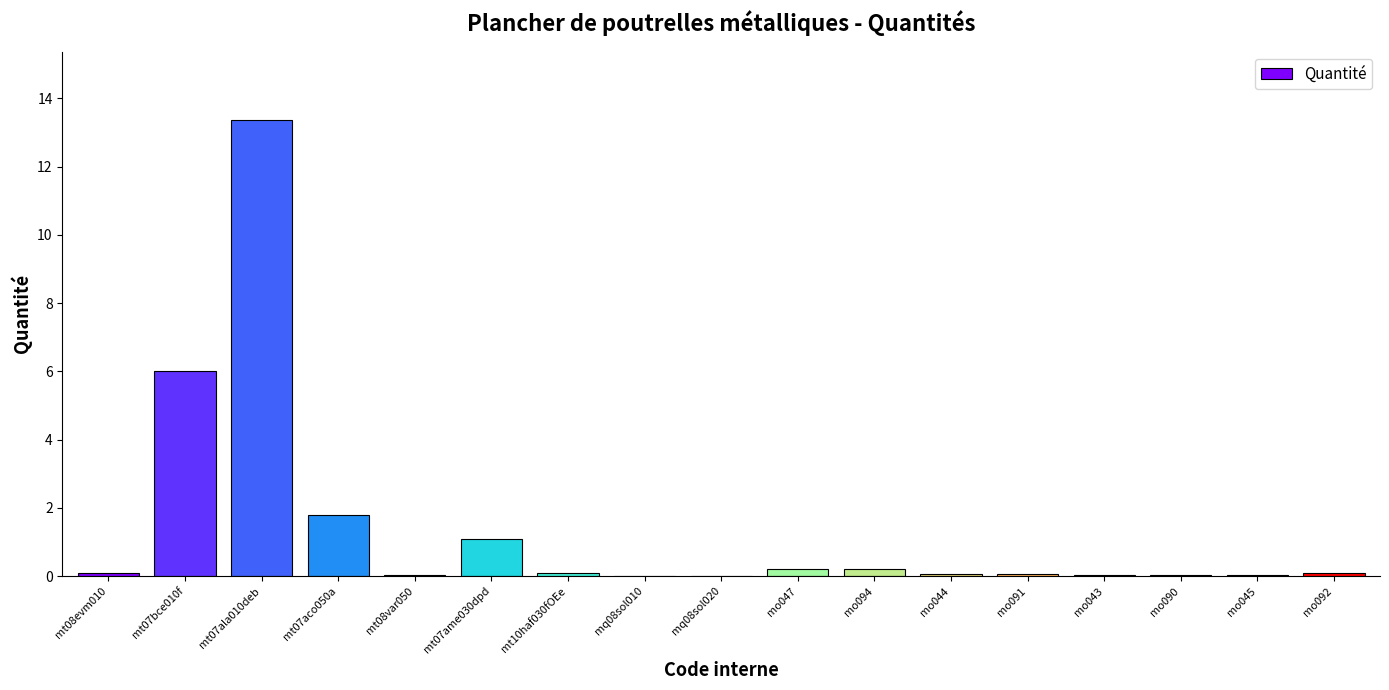

At which category does the chart reach its peak across all series?

mt07ala010deb